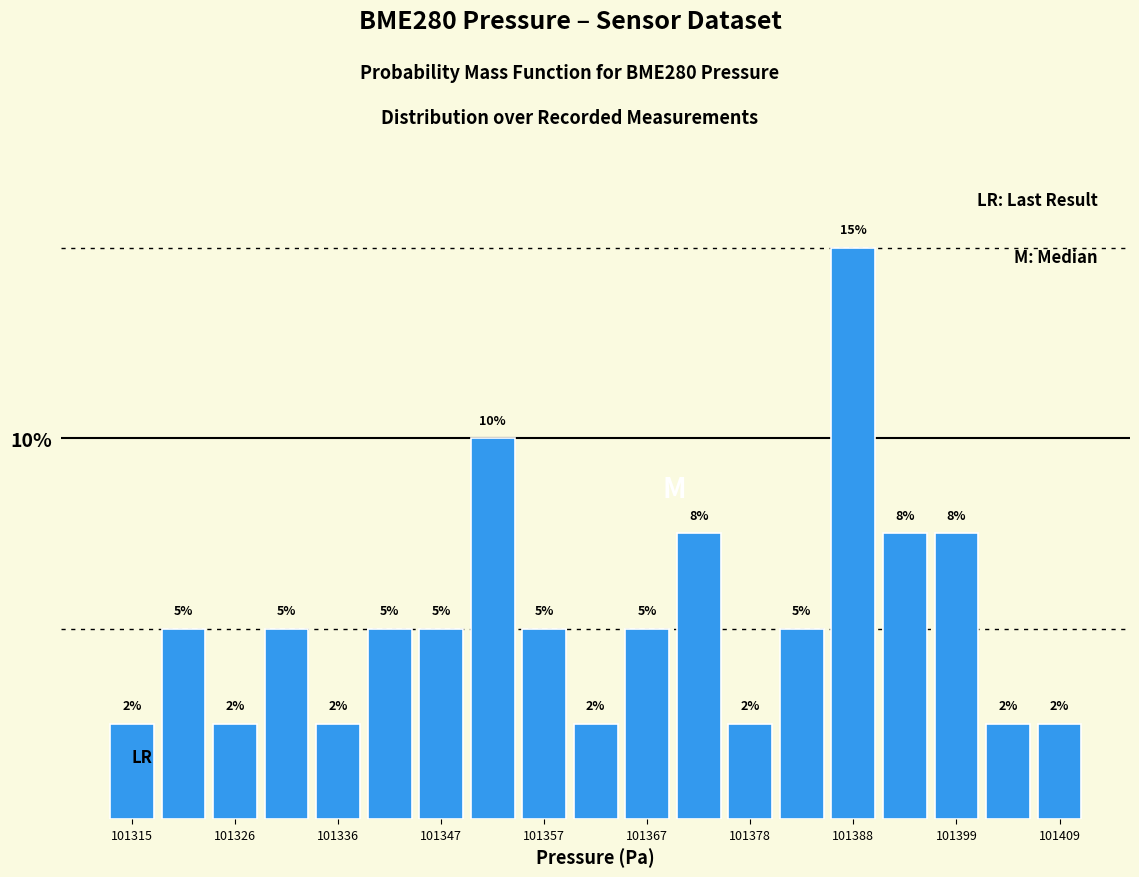

Read against the x-axis, roughly where is the centre of the tallest bar?

101388